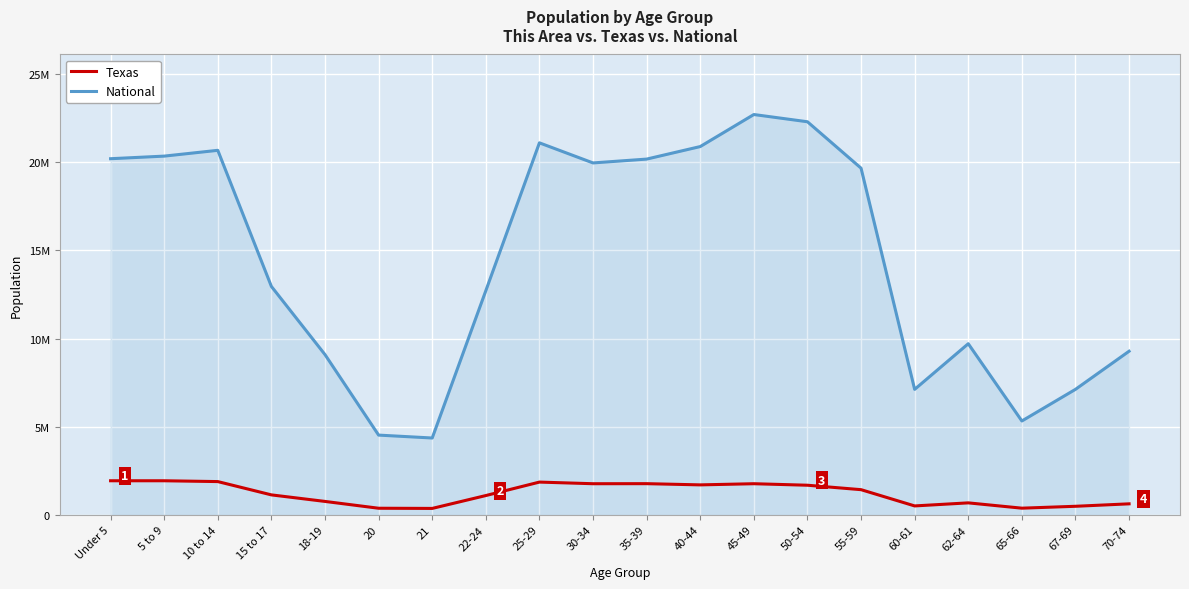

What is the approximate value of Texas at 50-54, to the nearest 10?

1674870